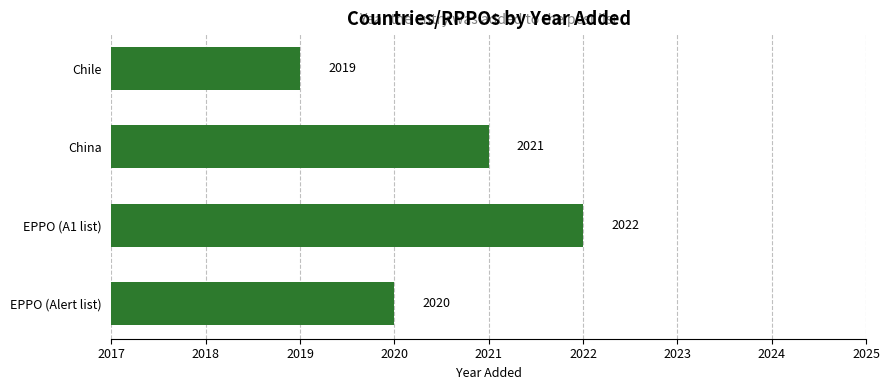

How many values are below 2021?

2